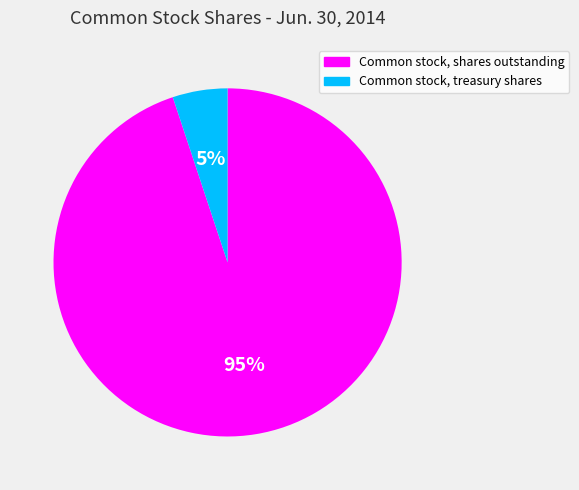

Do Common stock, shares outstanding and Common stock, treasury shares together represent more than half of the pie?

Yes